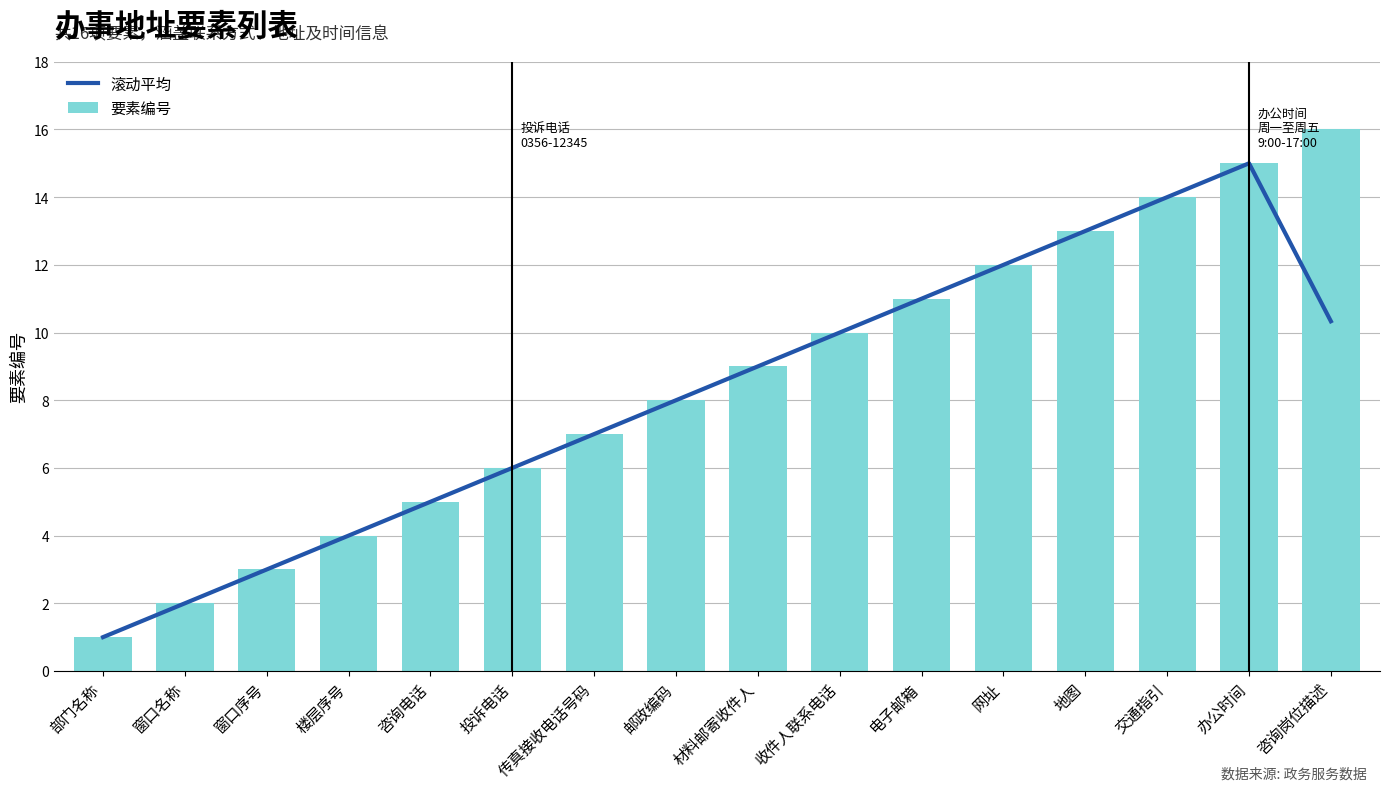

What is the maximum value for 滚动平均?

15.0